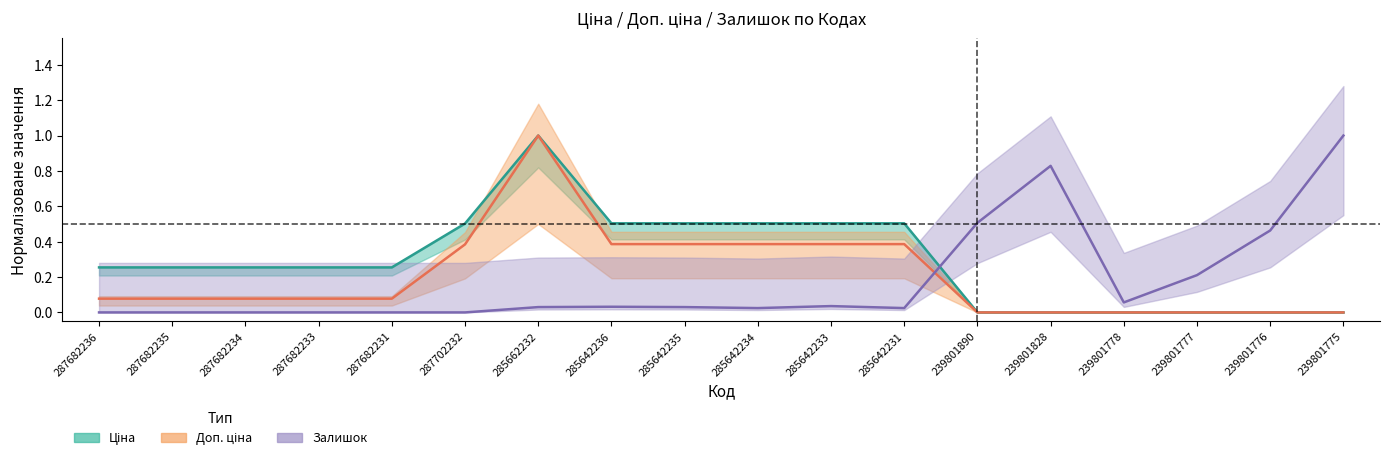

Is it true that Ціна equals 0.2 at 285642233?

False